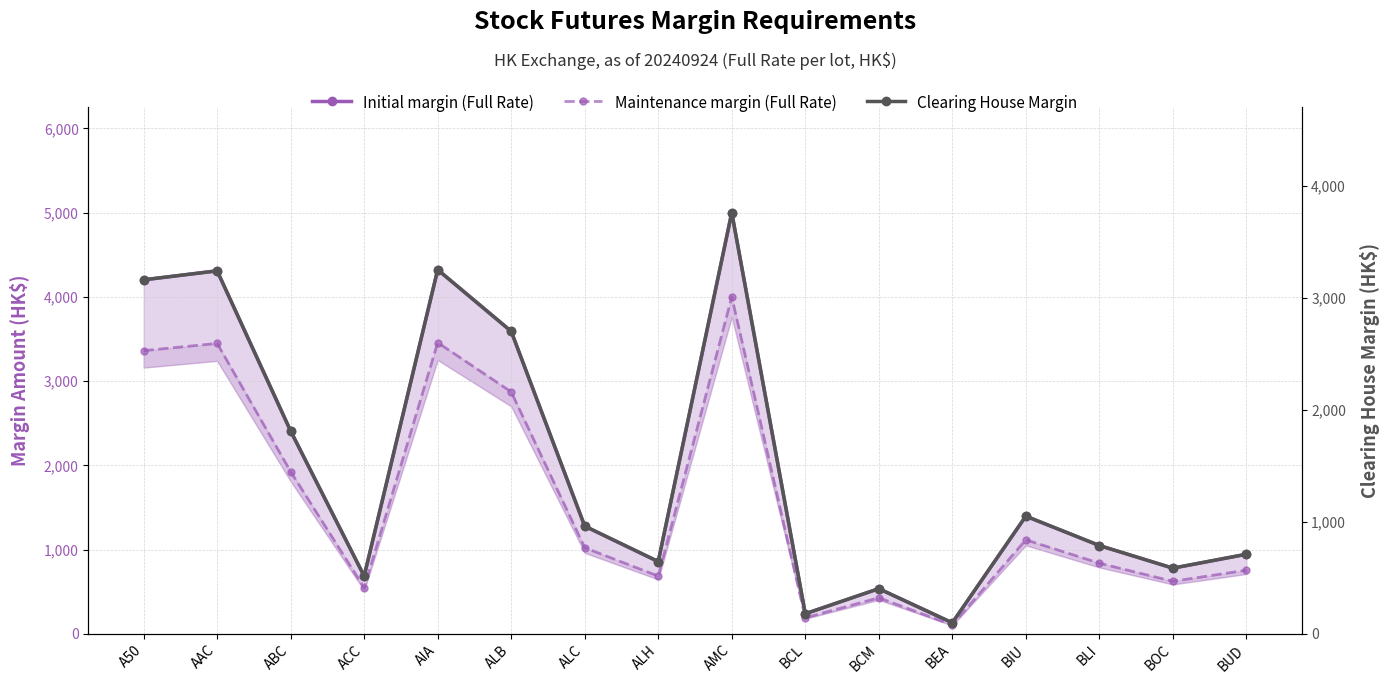

What is the minimum value for Maintenance margin (Full Rate)?

104